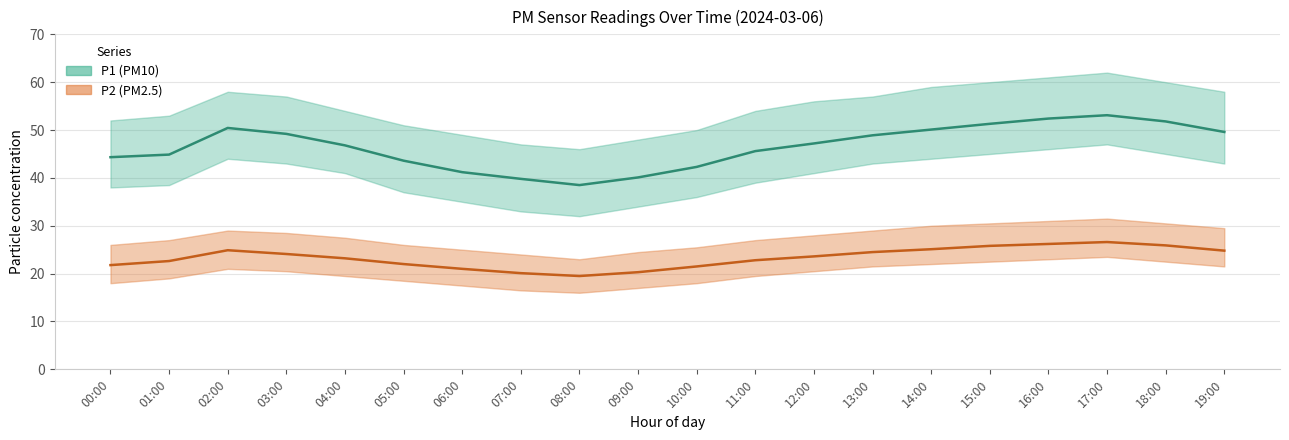

What is the sum of the P2 (PM2.5) values at 12:00 and 19:00?

48.4